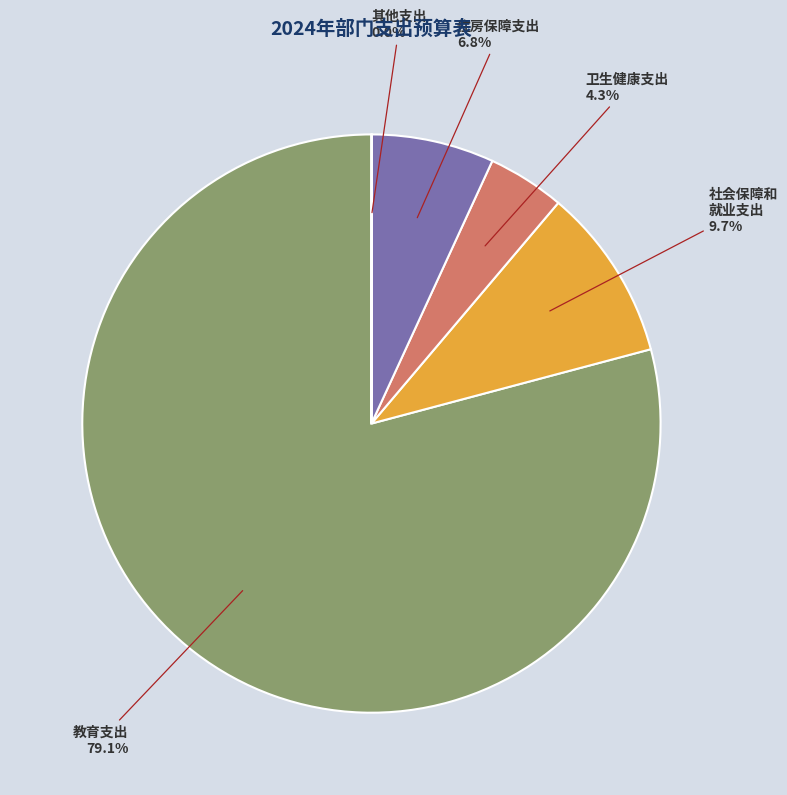

Is there any slice that represents more than half of the pie?

Yes